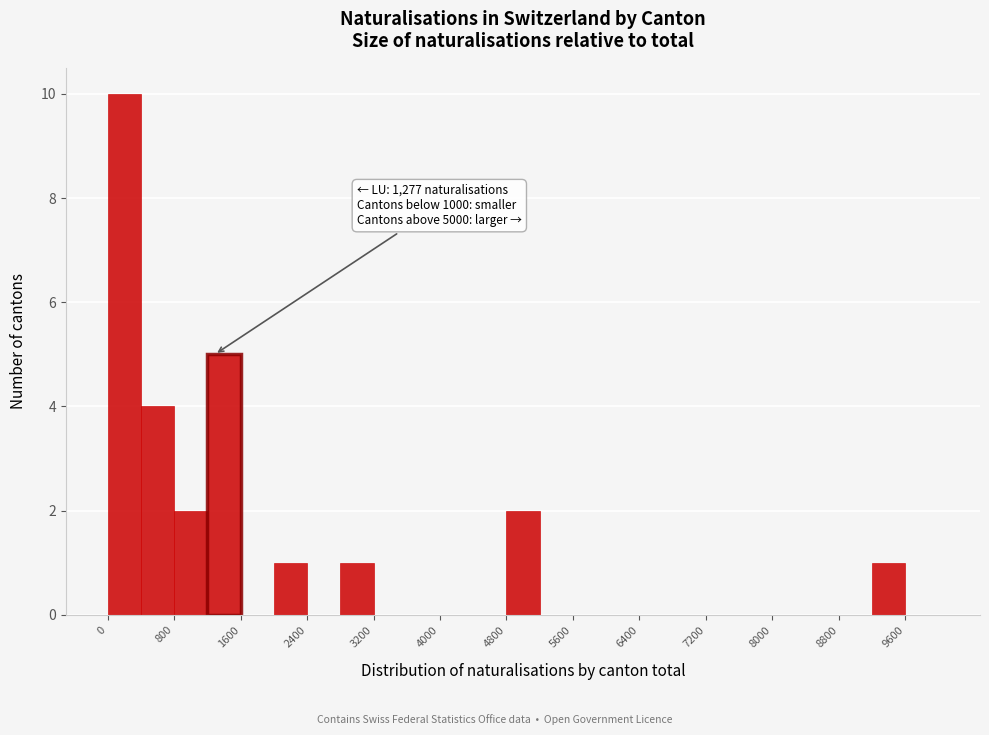

Over which range of the x-axis is the bar tallest?

0 to 400